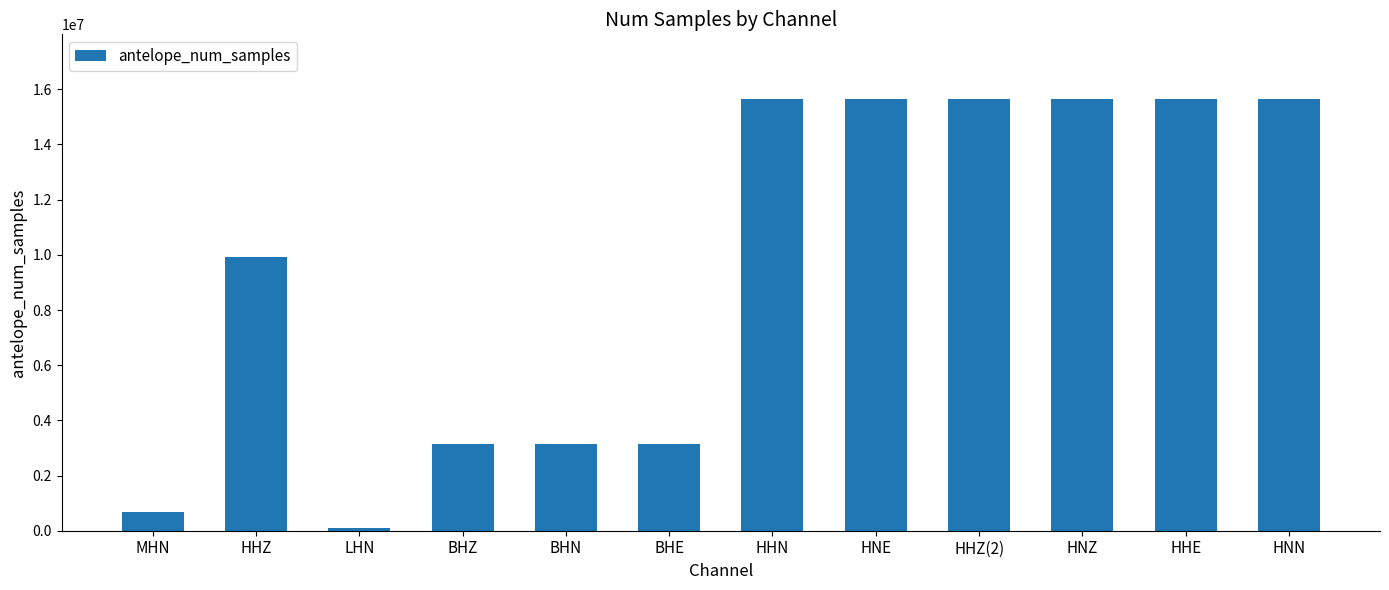

What is the change in value from HHZ to LHN?

-9827772